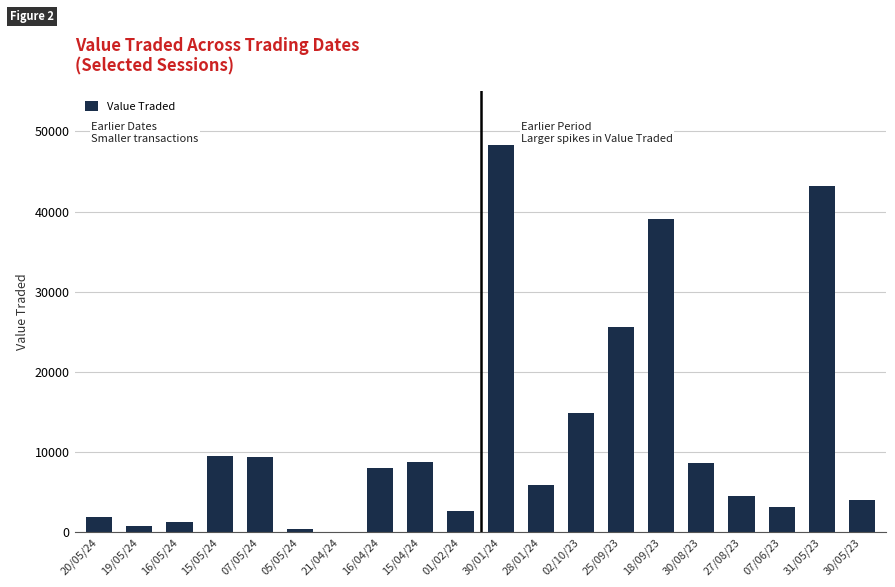

What is the sum of all values?

239829